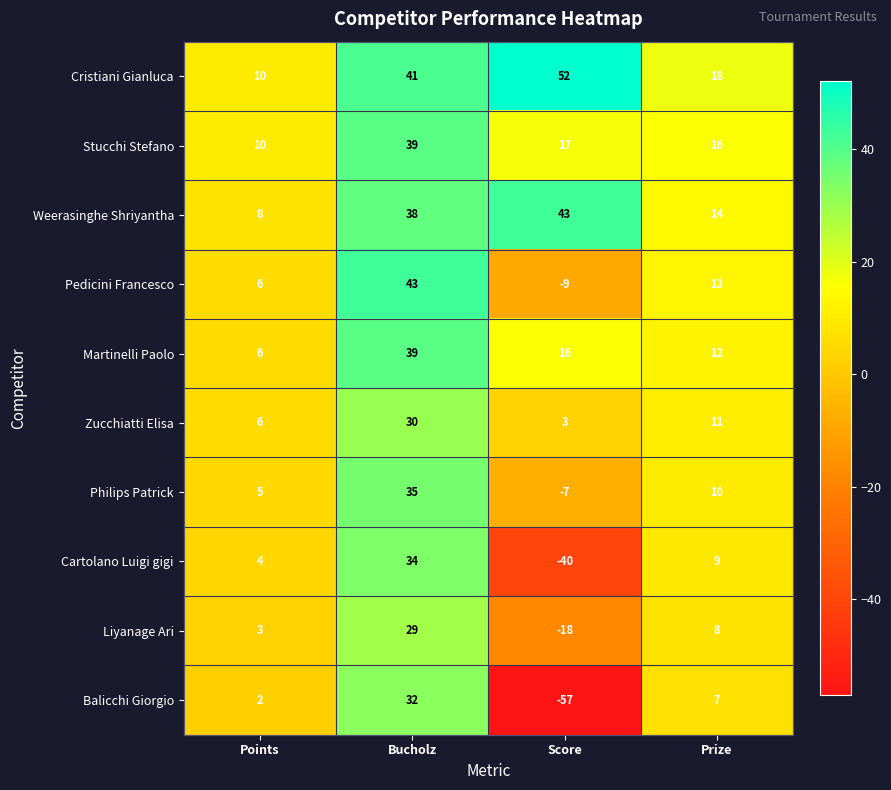

How many positive values does the Philips Patrick series have?

3